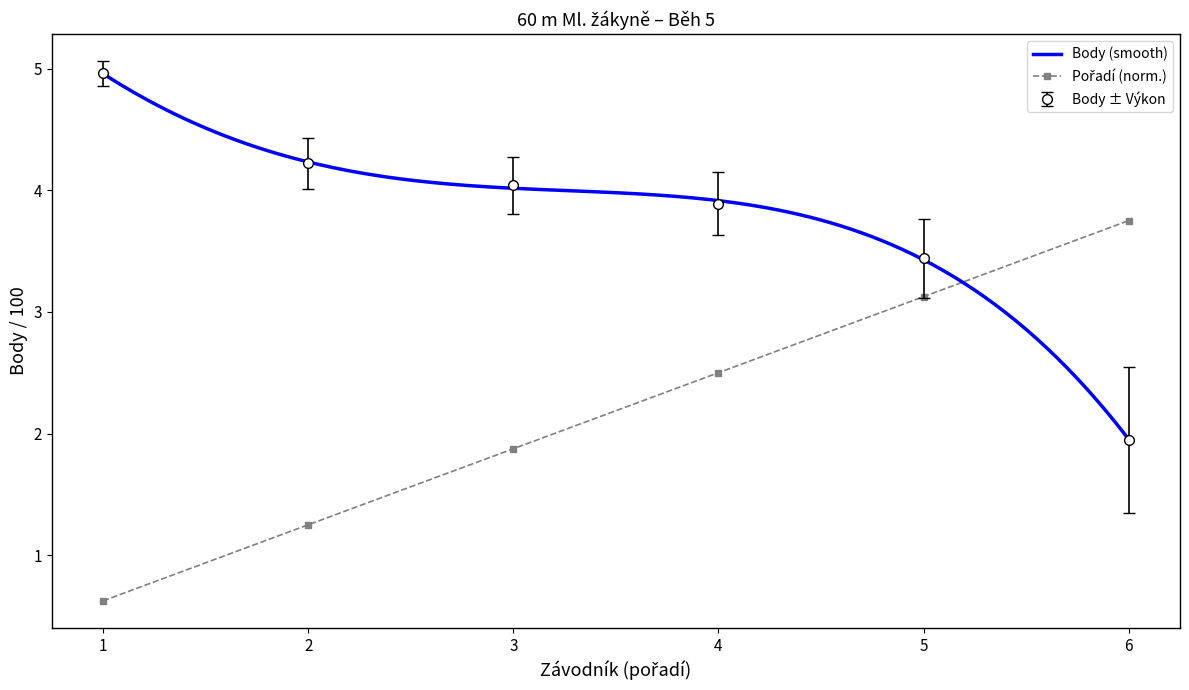

Is it true that Body ± Výkon equals 5.0 at 1?

True